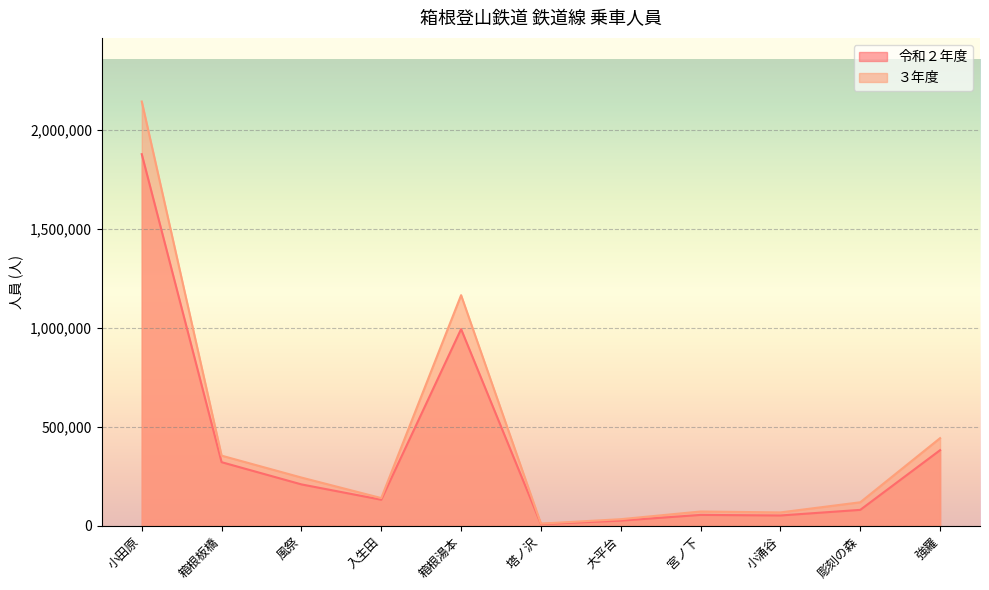

Is the value of 令和２年度 at 入生田 greater than the value of ３年度 at 強羅?

No